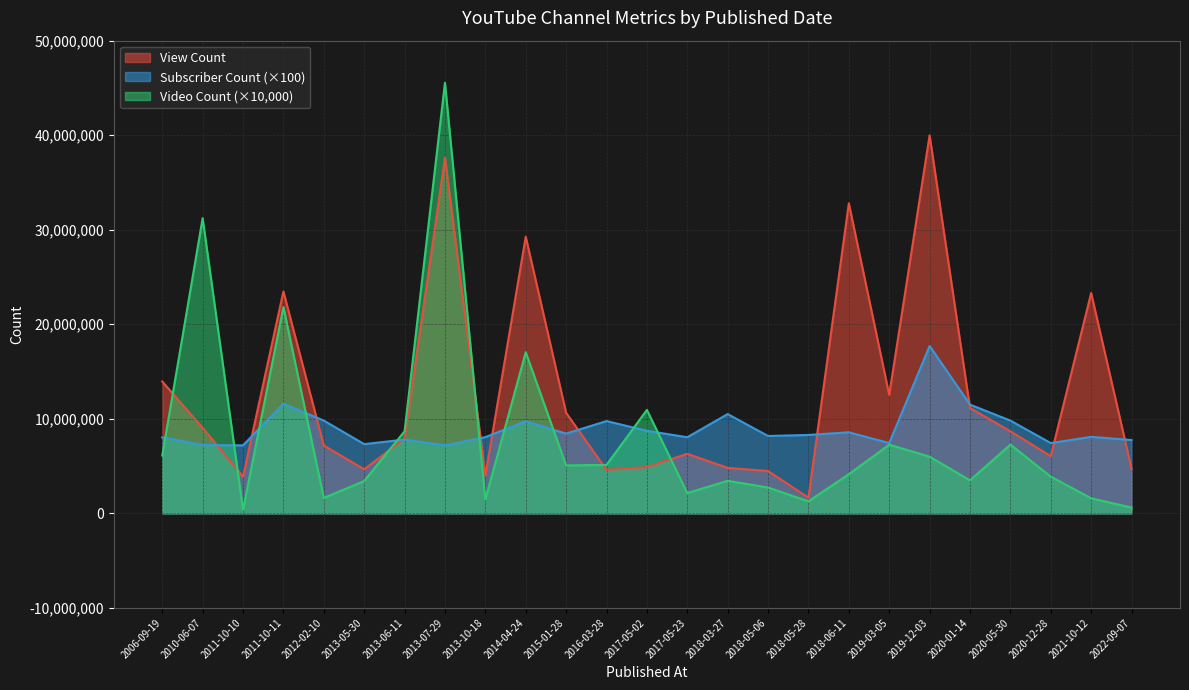

The Subscriber Count series shows 9760000 at 2016-03-28. True or false?

True